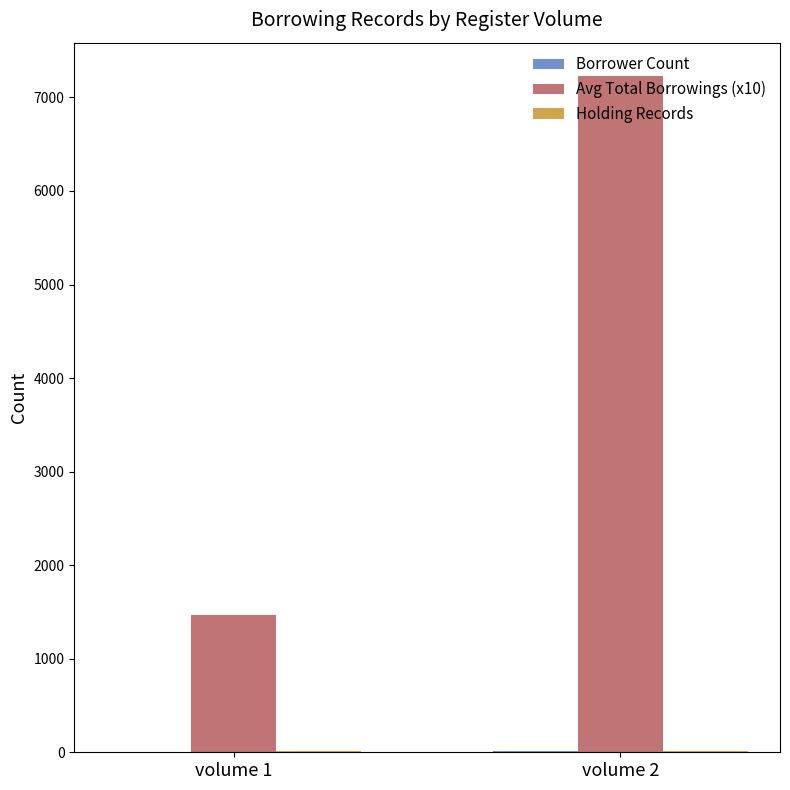

Which series has the largest total across all categories?

Avg Total Borrowings (x10)